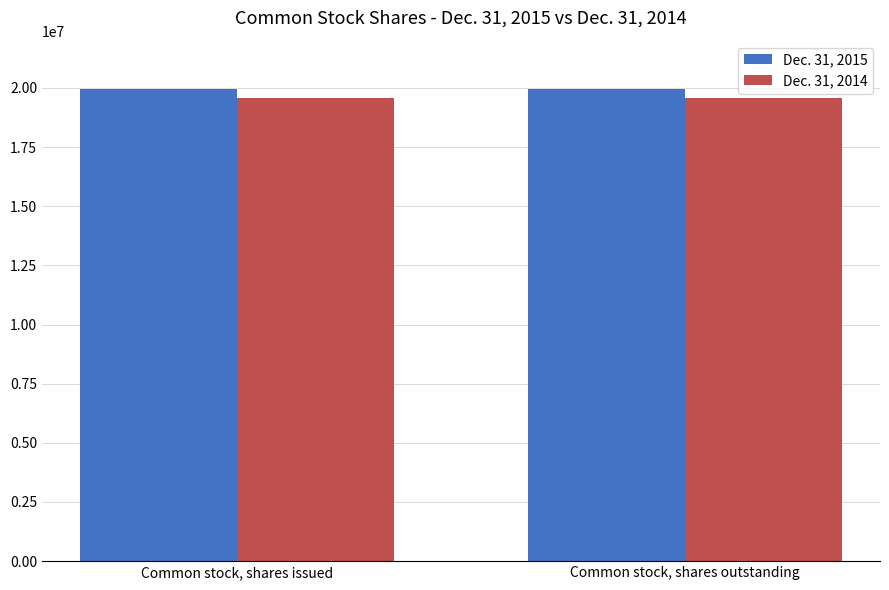

Rank the series at Common stock, shares issued from lowest to highest value.

Dec. 31, 2014, Dec. 31, 2015